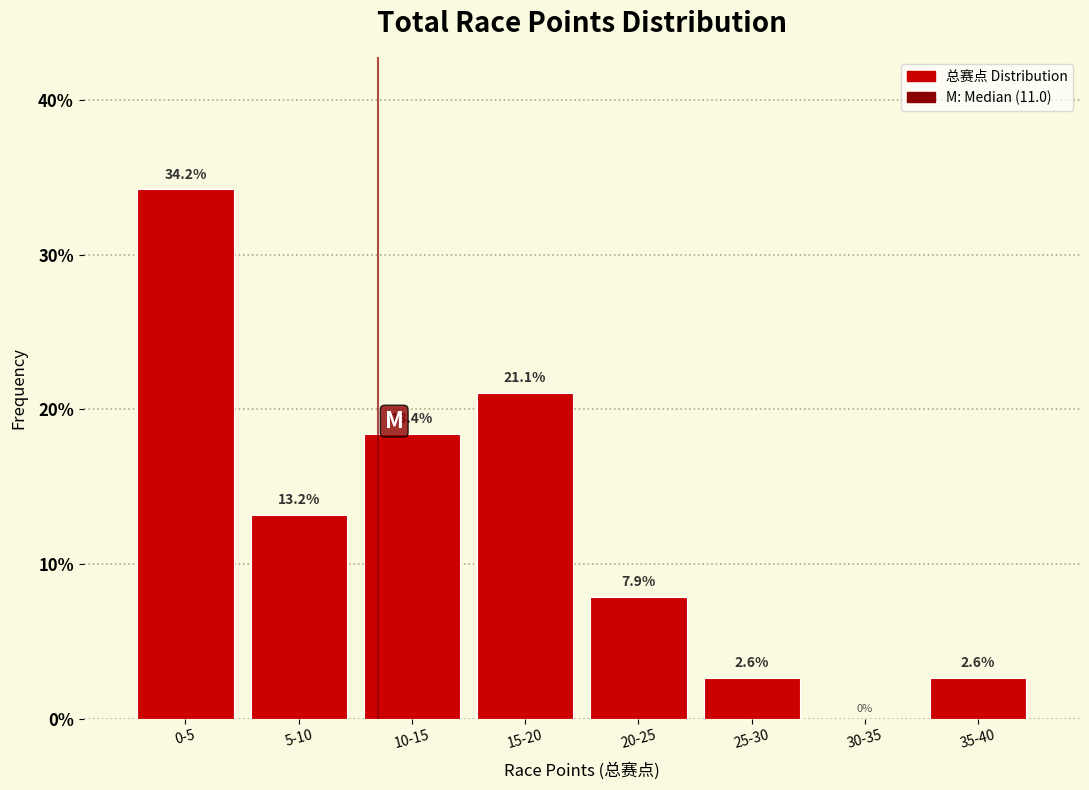

Reading left to right, what are all the values shown in this chart?

0-5=34.2	5-10=13.2	10-15=18.4	15-20=21.1	20-25=7.9	25-30=2.6	30-35=0.0	35-40=2.6